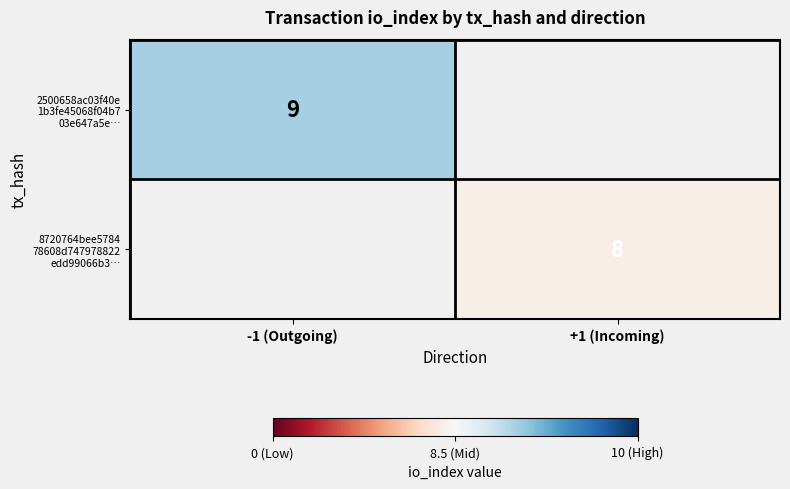

Rank the categories by 8720764bee5784 78608d747978822 edd99066b3… value from lowest to highest.

-1 (Outgoing), +1 (Incoming)